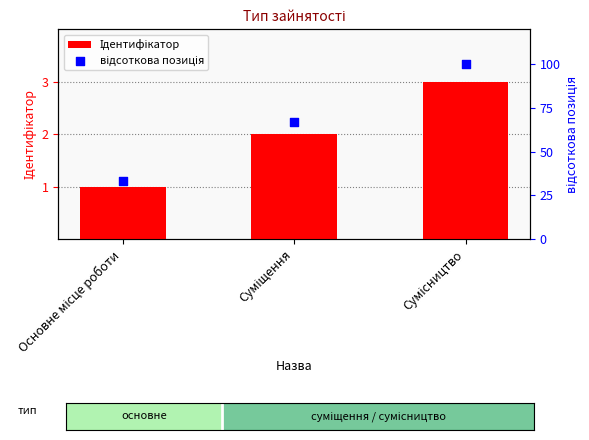

Which series reaches the minimum Y coordinate?

Ідентифікатор